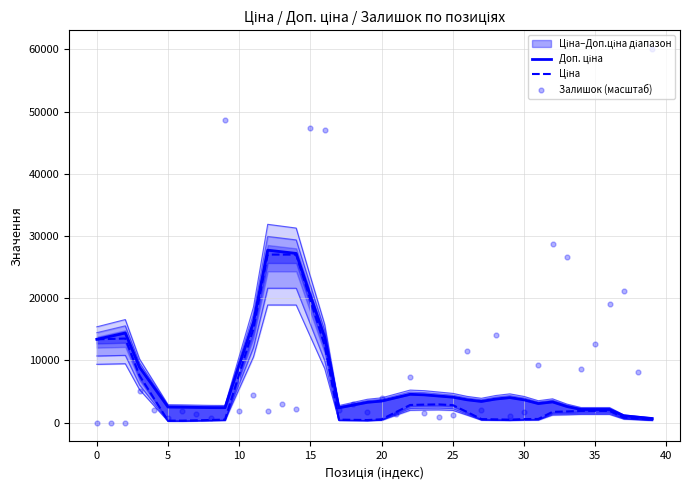

What is the total value across all series at 30?

4138.7